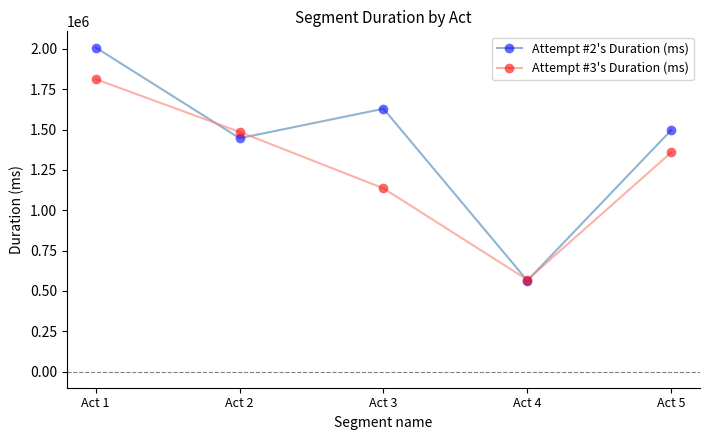

At which category does the chart reach its minimum across all series?

Act 4